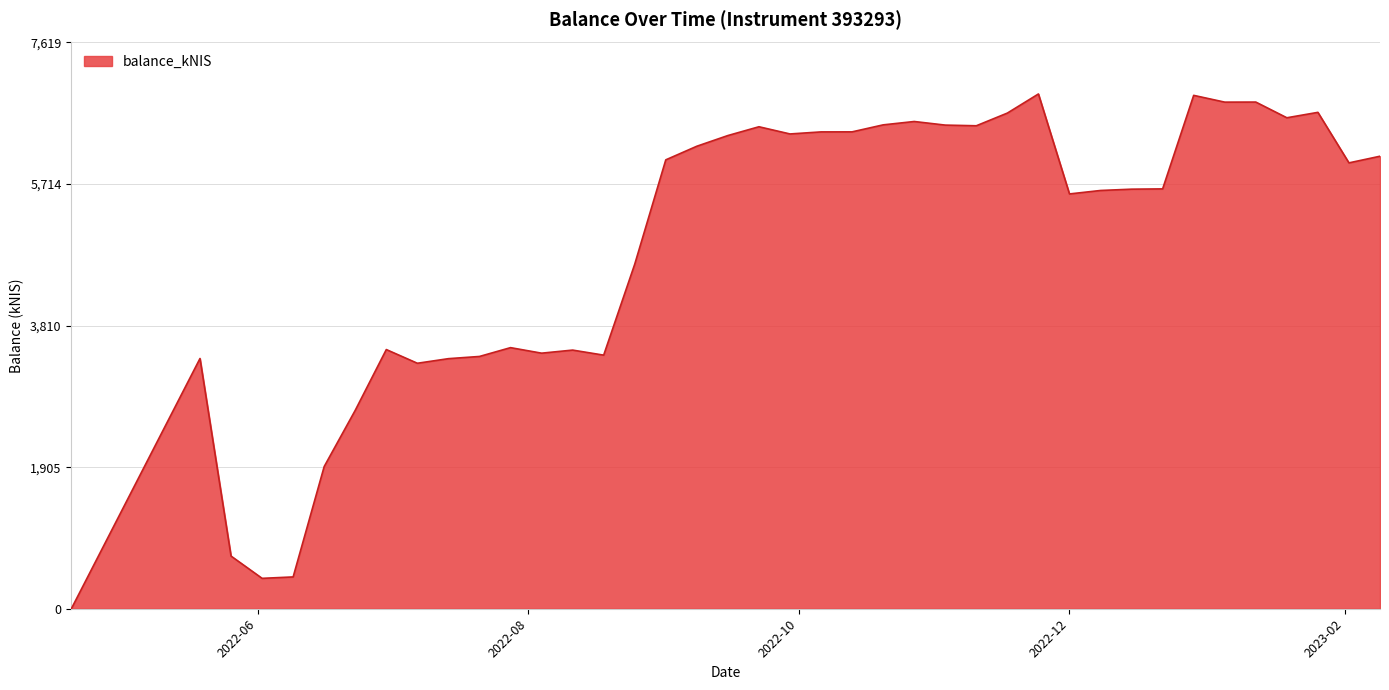

What is the maximum value shown in the chart?

6926.6